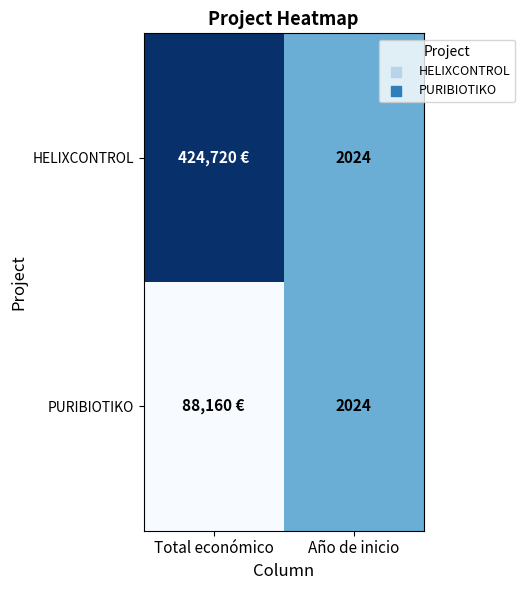

The PURIBIOTIKO series shows 2024 at Año de inicio. True or false?

True